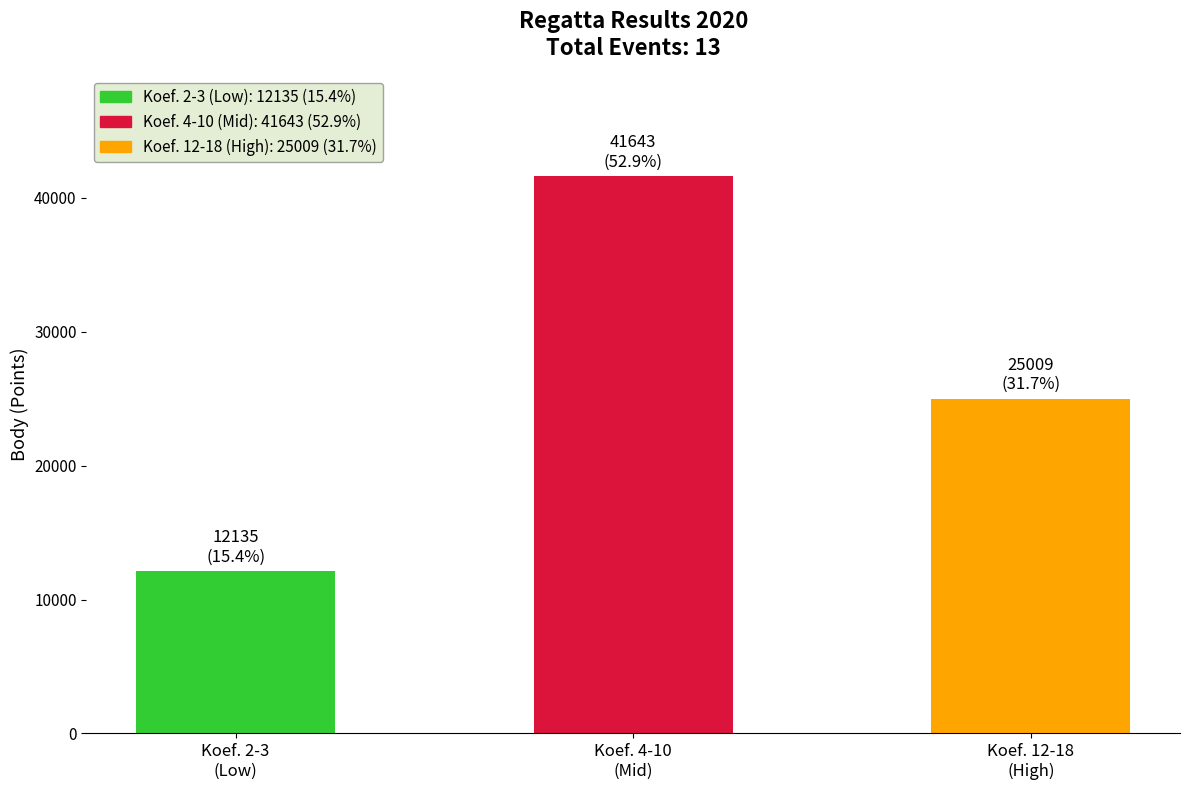

What is the minimum value shown in the chart?

12135